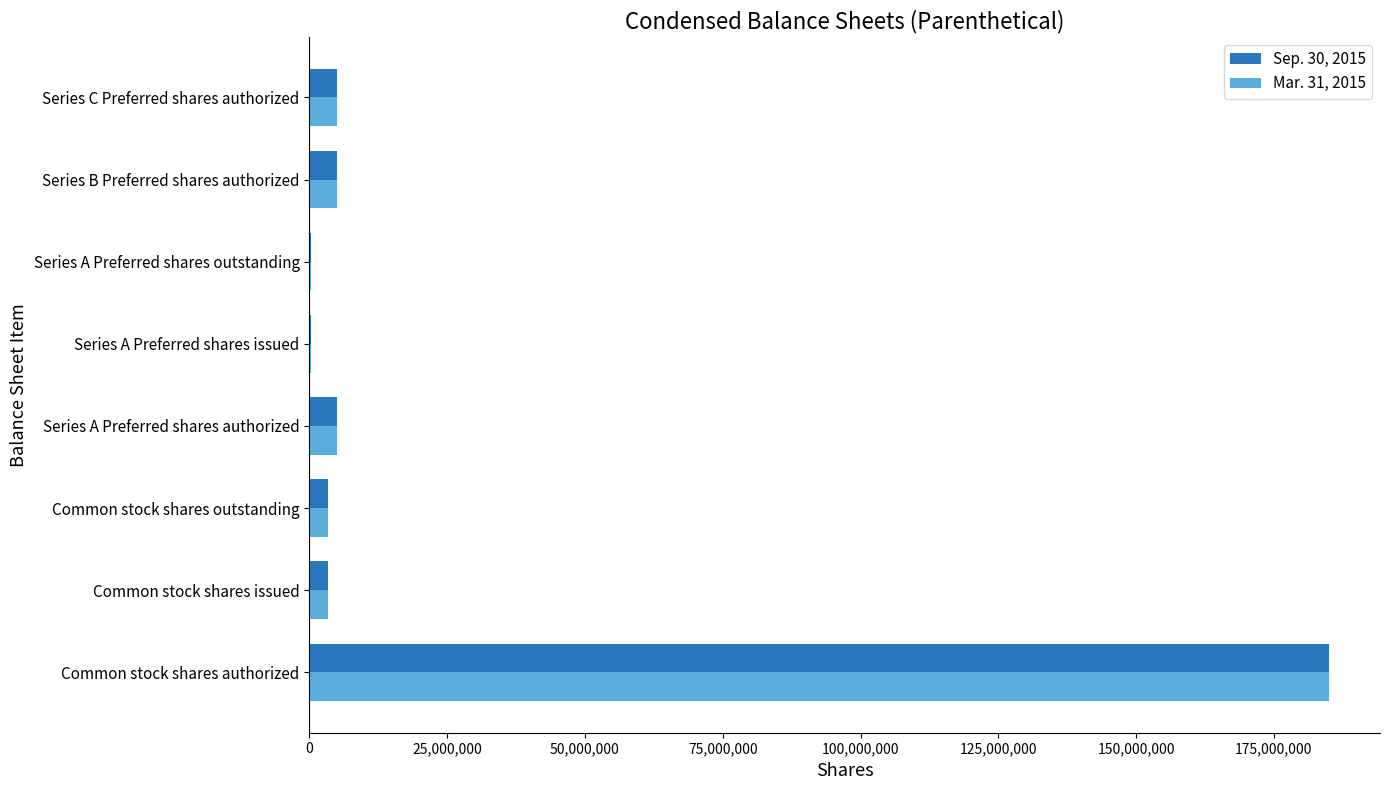

Is the value of Sep. 30, 2015 at Series A Preferred shares issued greater than the value of Mar. 31, 2015 at Series A Preferred shares authorized?

No